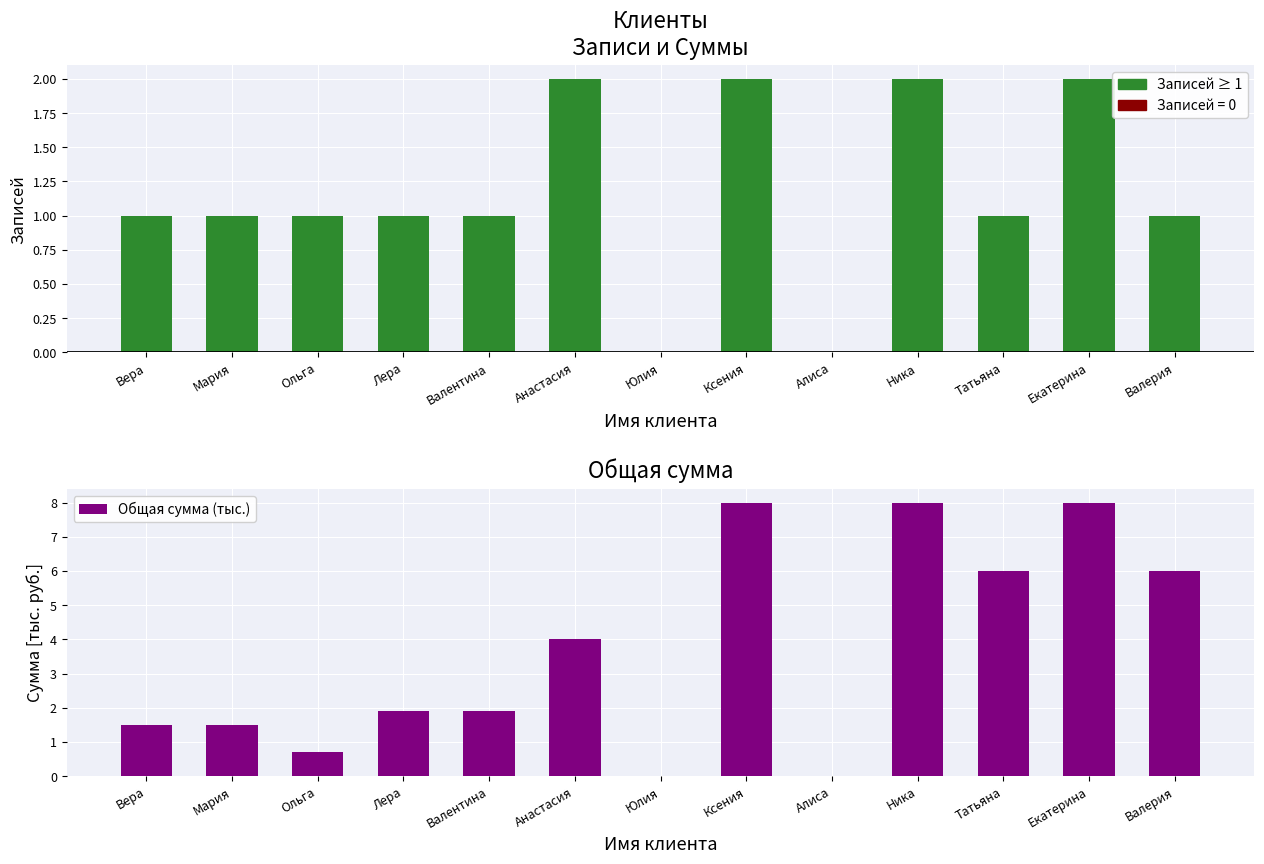

What is the greatest value displayed?

8.0